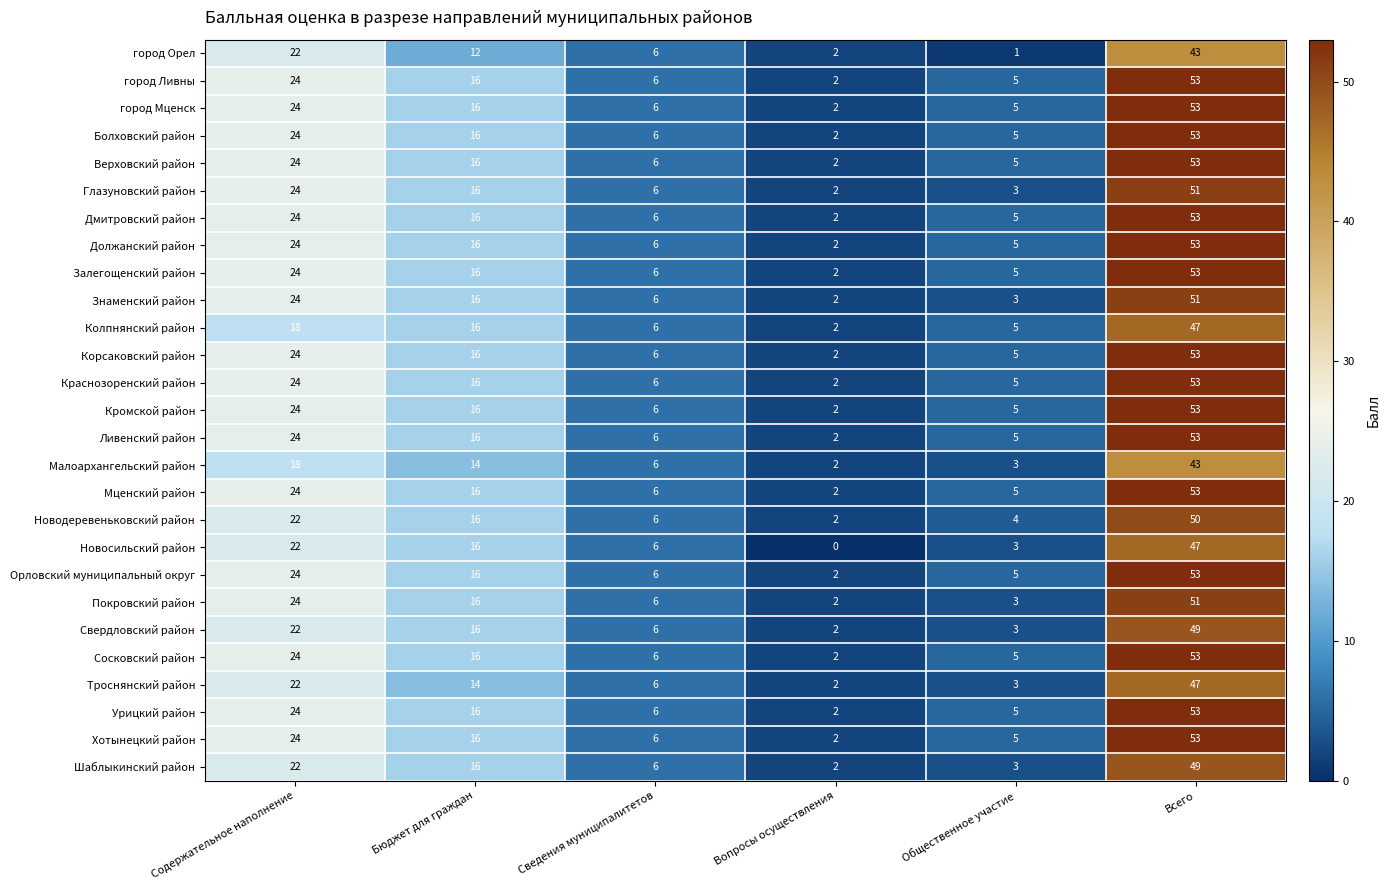

What is the total value across all series at Сведения муниципалитетов?

162